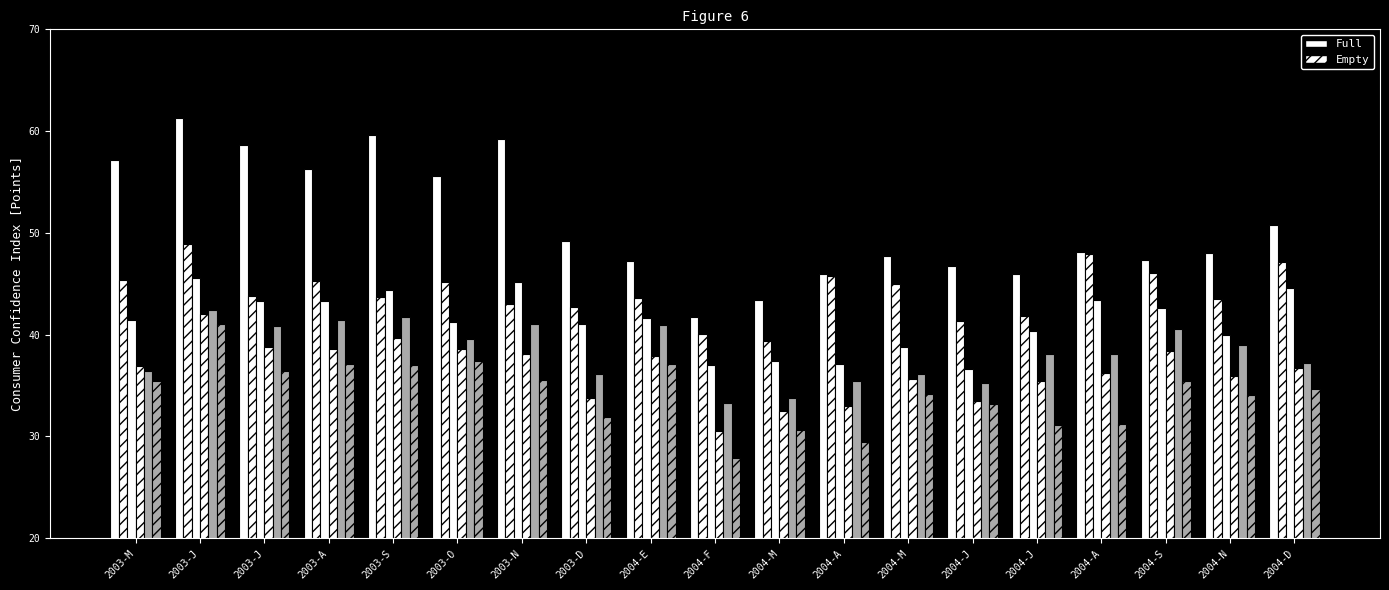

How many bars are there in each group?

6